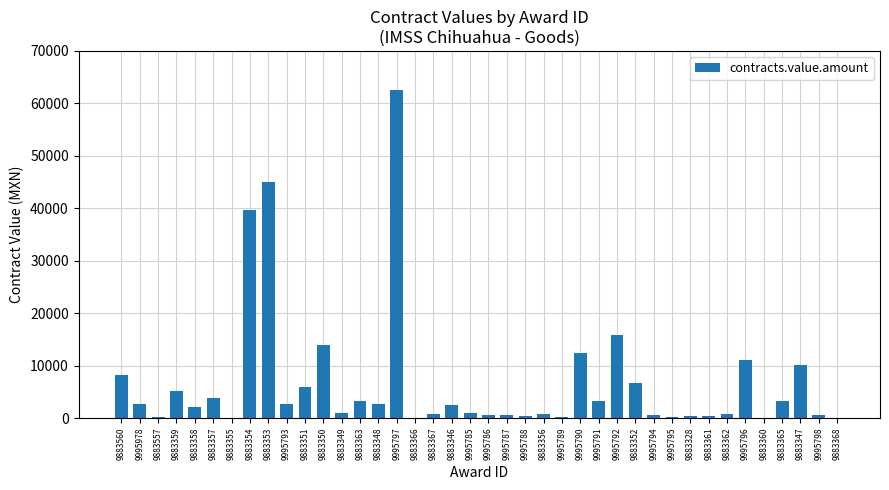

At which label is the value closest to 31360?

9883354